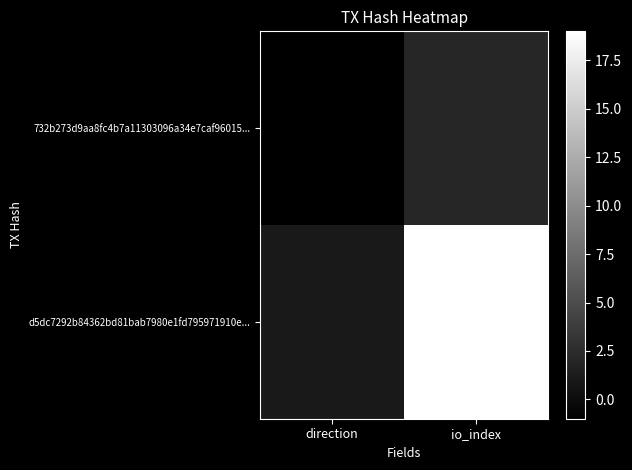

List the series in order of their overall mean, lowest first.

732b273d9aa8fc4b7a11303096a34e7caf96015..., d5dc7292b84362bd81bab7980e1fd795971910e...